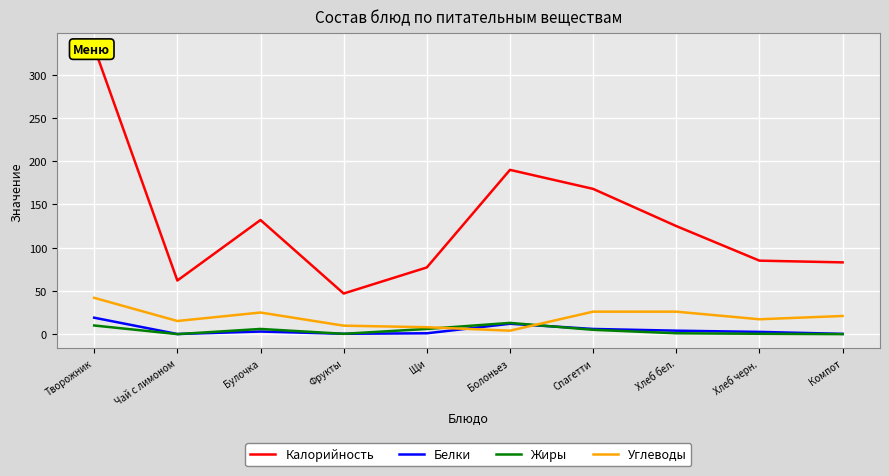

Where is the first local minimum for Белки?

Чай с лимоном